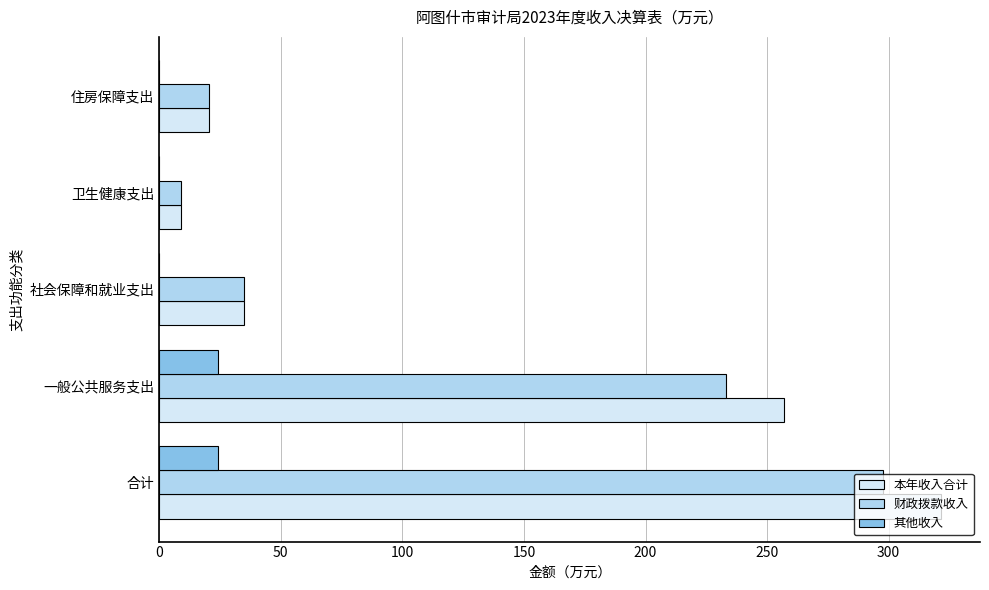

What is the sum of the 本年收入合计 values at 一般公共服务支出 and 卫生健康支出?

265.9